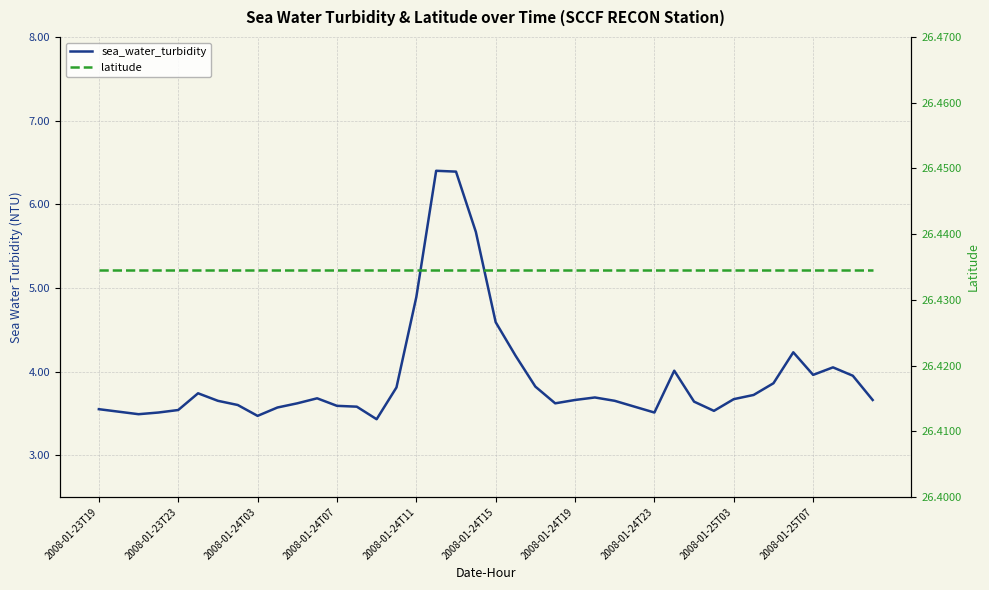

At which label does latitude reach its minimum?

2008-01-23T19